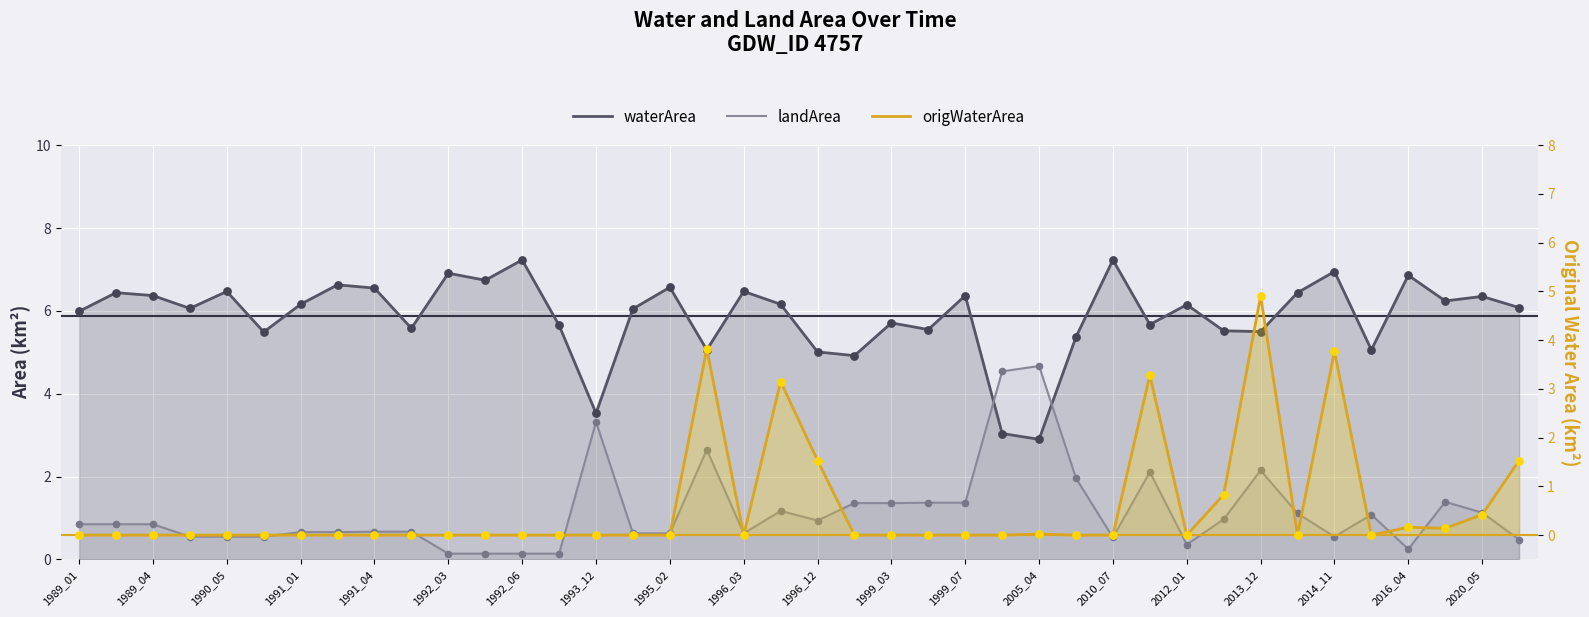

At how many categories does at least one series exceed 4?

39